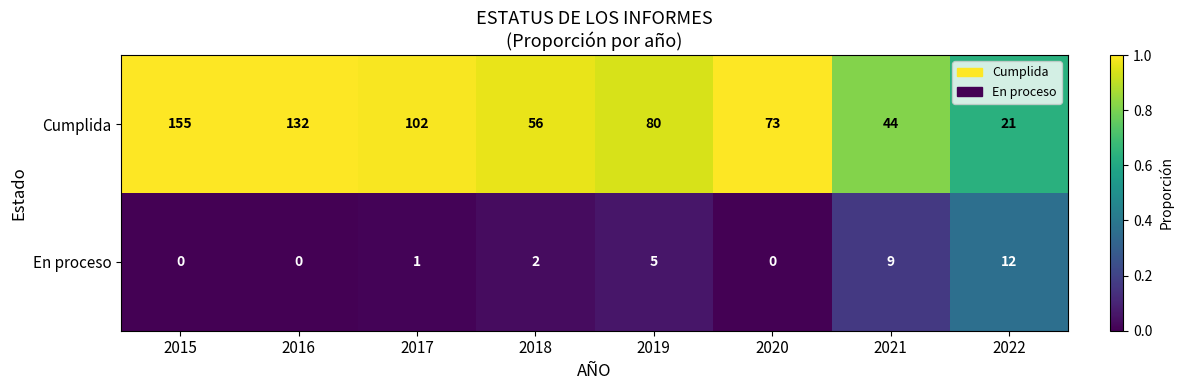

Rank the series by their maximum value, from lowest to highest.

En proceso, Cumplida